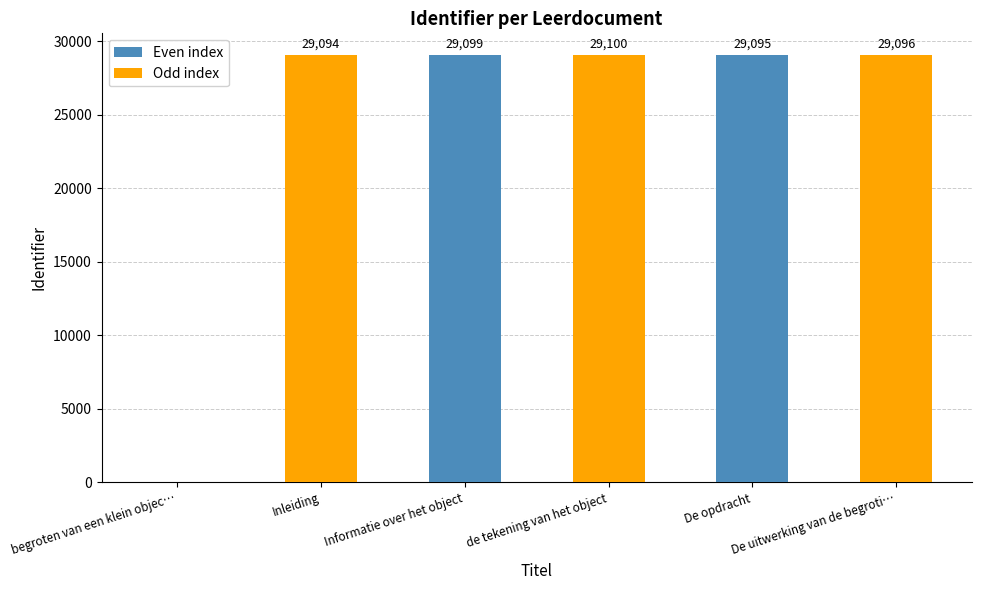

What is the approximate value at De opdracht, to the nearest 50?

29100